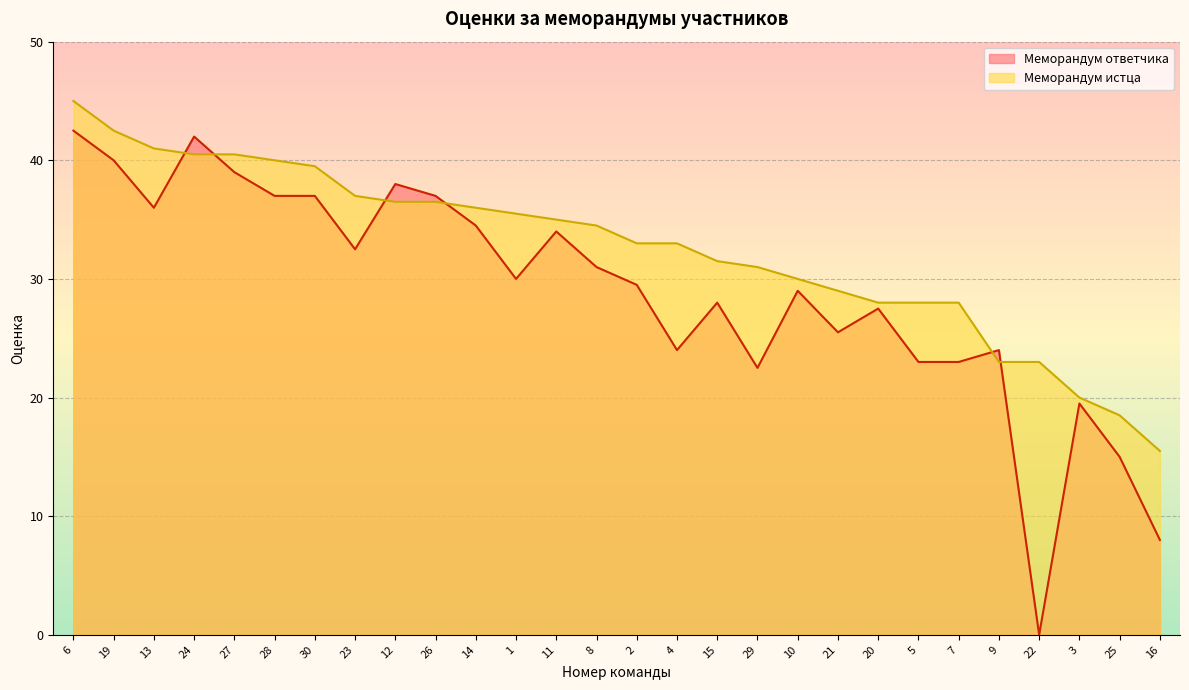

True or false: Меморандум истца has a value of 24.3 at 12.

False